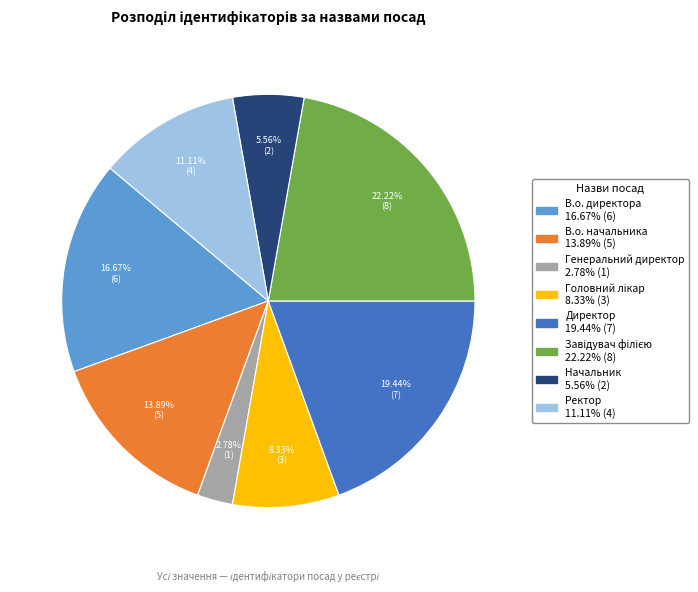

Which slice is the smallest?

Генеральний директор